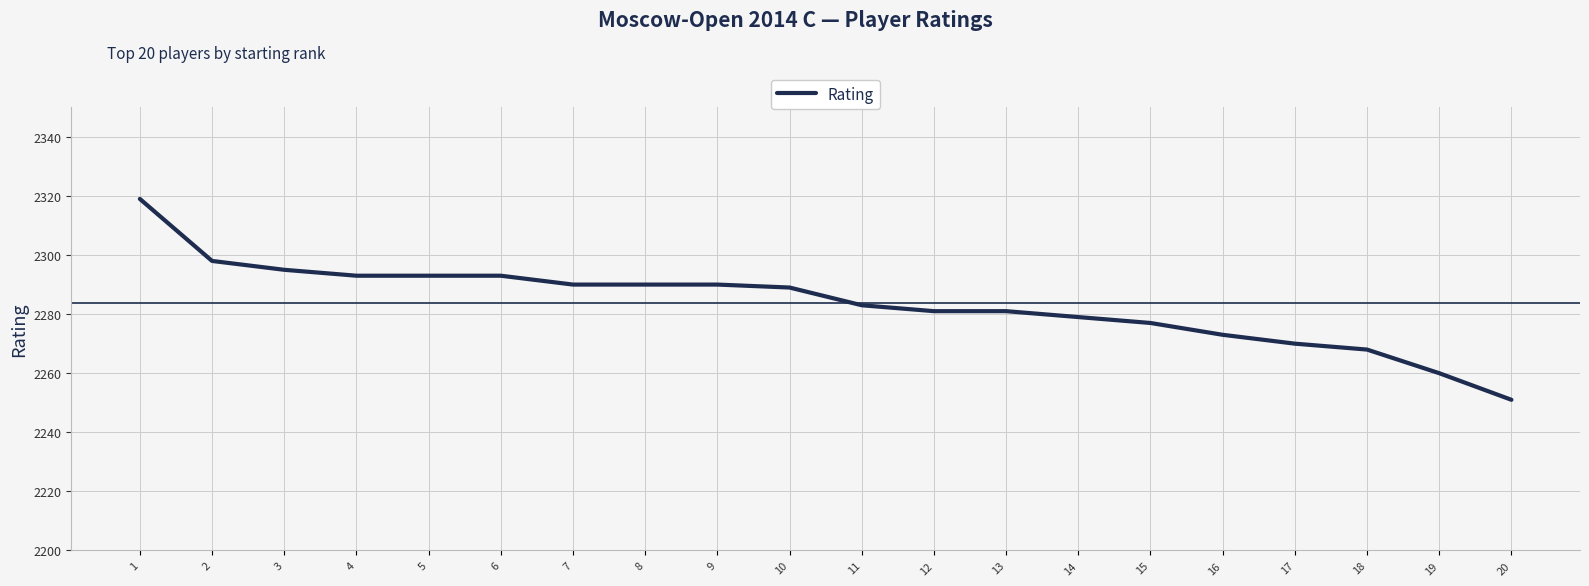

What value does the data have at 16, to the nearest 10?

2270